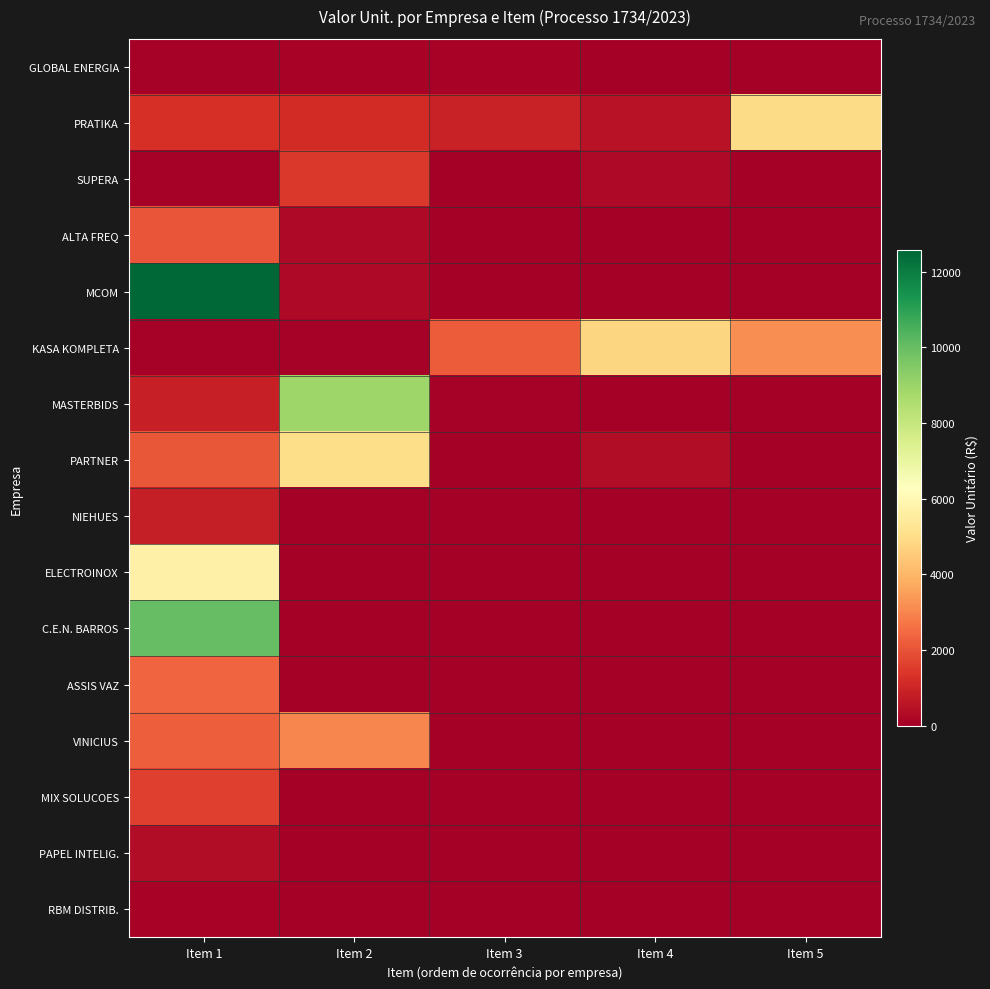

Reading left to right, extract all data points from this chart.

GLOBAL ENERGIA: Item 1=54.0	Item 2=135.0	Item 3=108.6	Item 4=0.0	Item 5=0.0
PRATIKA: Item 1=1262.6	Item 2=1170.0	Item 3=910.8	Item 4=495.0	Item 5=4920.0
SUPERA: Item 1=70.6	Item 2=1426.2	Item 3=37.5	Item 4=247.5	Item 5=0.0
ALTA FREQ: Item 1=2050.0	Item 2=290.0	Item 3=0.0	Item 4=0.0	Item 5=0.0
MCOM: Item 1=12556.9	Item 2=256.0	Item 3=0.0	Item 4=0.0	Item 5=0.0
KASA KOMPLETA: Item 1=91.9	Item 2=75.0	Item 3=2180.0	Item 4=4785.0	Item 5=3150.0
MASTERBIDS: Item 1=861.0	Item 2=8890.2	Item 3=85.0	Item 4=0.0	Item 5=0.0
PARTNER: Item 1=2088.0	Item 2=4998.0	Item 3=40.0	Item 4=350.0	Item 5=0.0
NIEHUES: Item 1=810.0	Item 2=0.0	Item 3=0.0	Item 4=0.0	Item 5=0.0
ELECTROINOX: Item 1=5700.0	Item 2=0.0	Item 3=0.0	Item 4=0.0	Item 5=0.0
C.E.N. BARROS: Item 1=10035.0	Item 2=0.0	Item 3=0.0	Item 4=0.0	Item 5=0.0
ASSIS VAZ: Item 1=2360.0	Item 2=0.0	Item 3=0.0	Item 4=0.0	Item 5=0.0
VINICIUS: Item 1=2240.0	Item 2=3000.0	Item 3=0.0	Item 4=0.0	Item 5=0.0
MIX SOLUCOES: Item 1=1617.0	Item 2=0.0	Item 3=0.0	Item 4=0.0	Item 5=0.0
PAPEL INTELIG.: Item 1=350.0	Item 2=0.0	Item 3=0.0	Item 4=0.0	Item 5=0.0
RBM DISTRIB.: Item 1=112.3	Item 2=0.0	Item 3=0.0	Item 4=0.0	Item 5=0.0